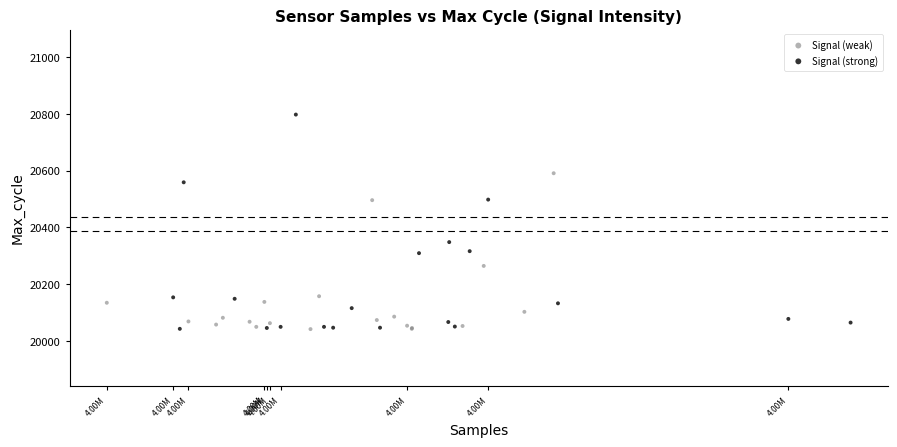

What are all the series names shown in the legend?

Signal (weak), Signal (strong)